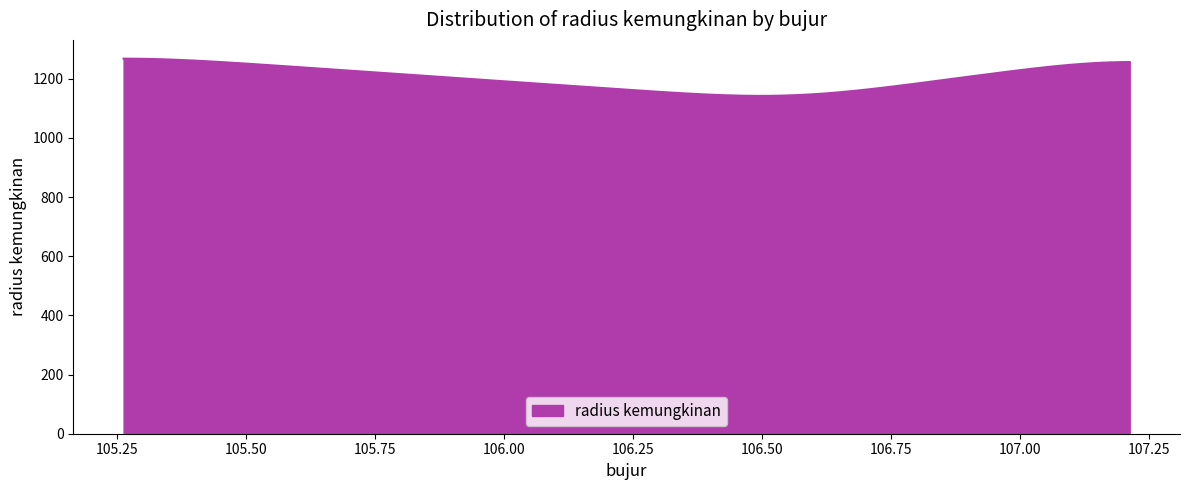

Does the chart display data point markers on the line(s)?

No